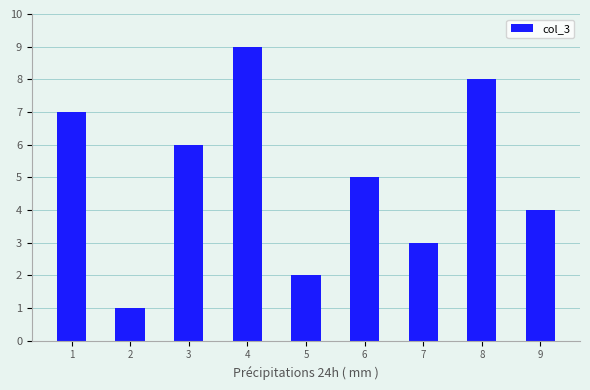

Reading left to right, list all the values displayed in this chart.

1=7	2=1	3=6	4=9	5=2	6=5	7=3	8=8	9=4